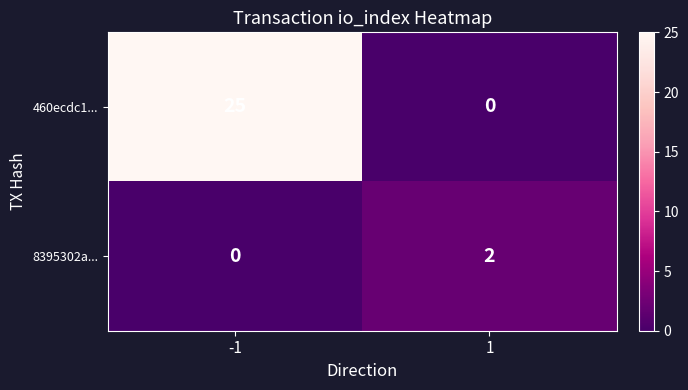

What is the total value across all series at -1?

25